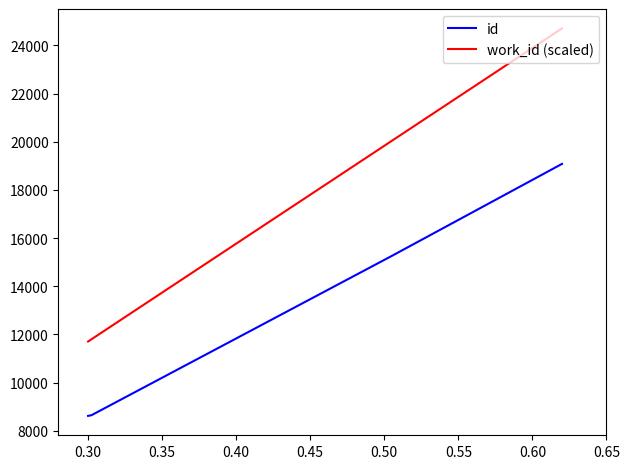

Which series has the largest range (max minus min)?

work_id (scaled)